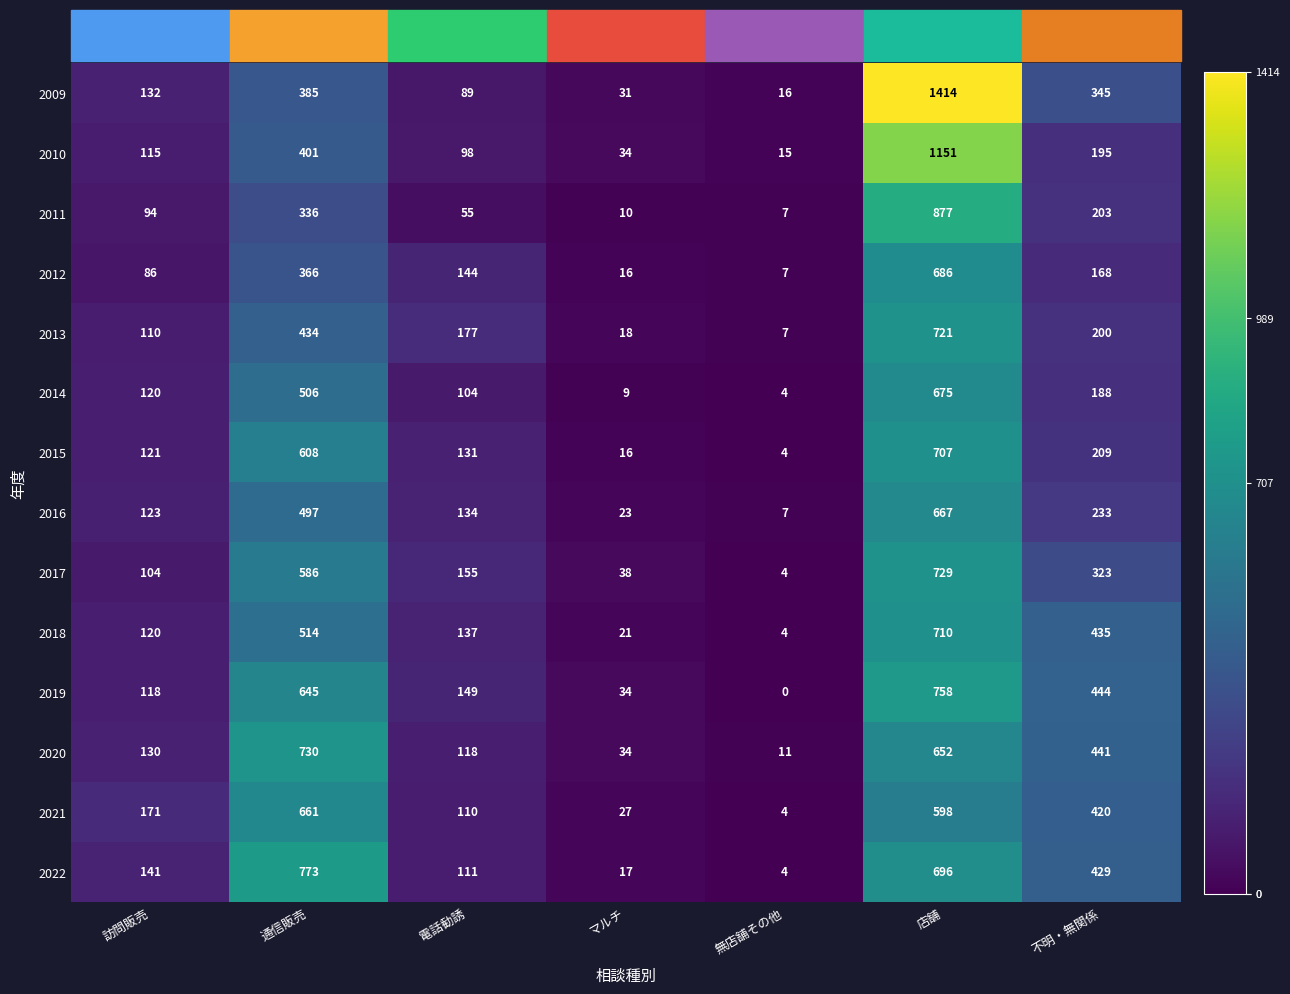

What is the greatest value displayed?

1414